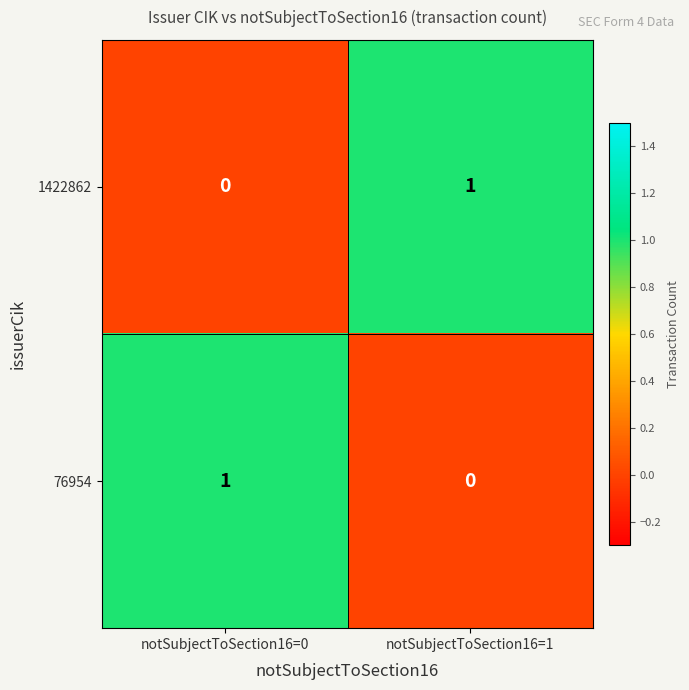

How many data points in 1422862 are less than 1?

1